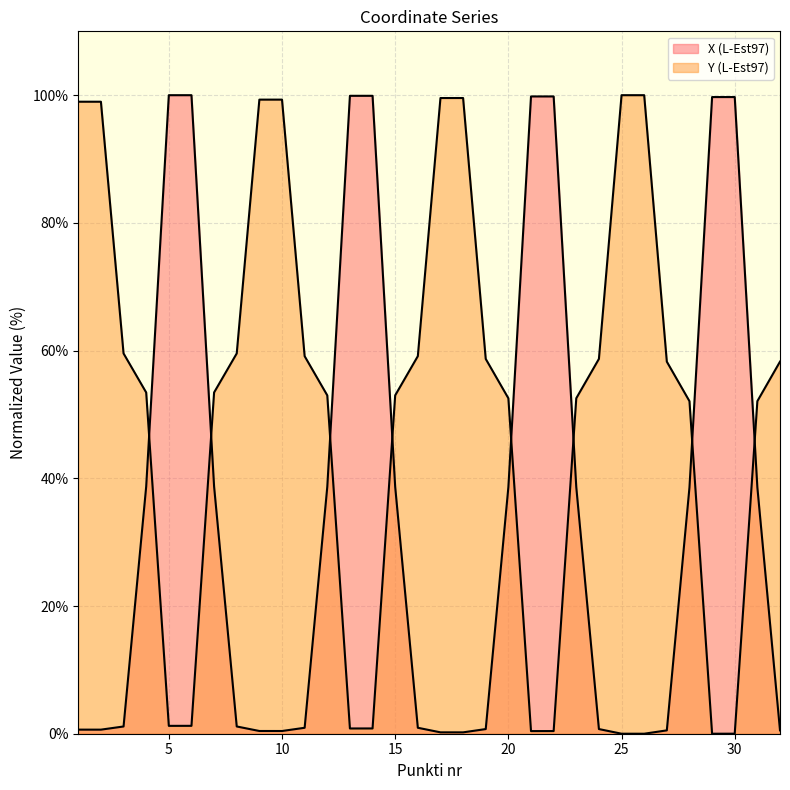

Rank the series by their average value, from highest to lowest.

Y (L-Est97), X (L-Est97)